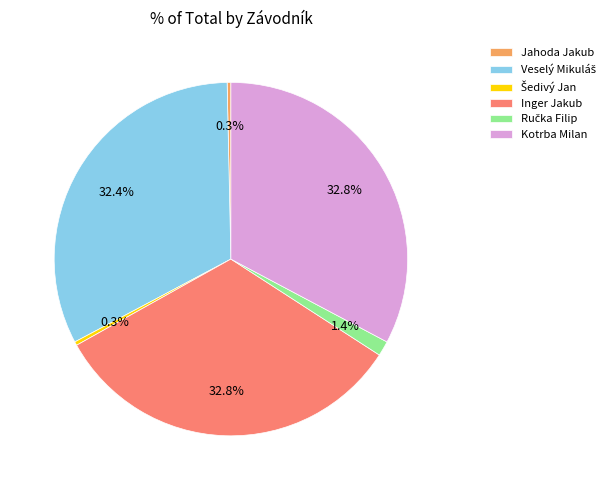

Which has a higher value, Kotrba Milan or Jahoda Jakub?

Kotrba Milan